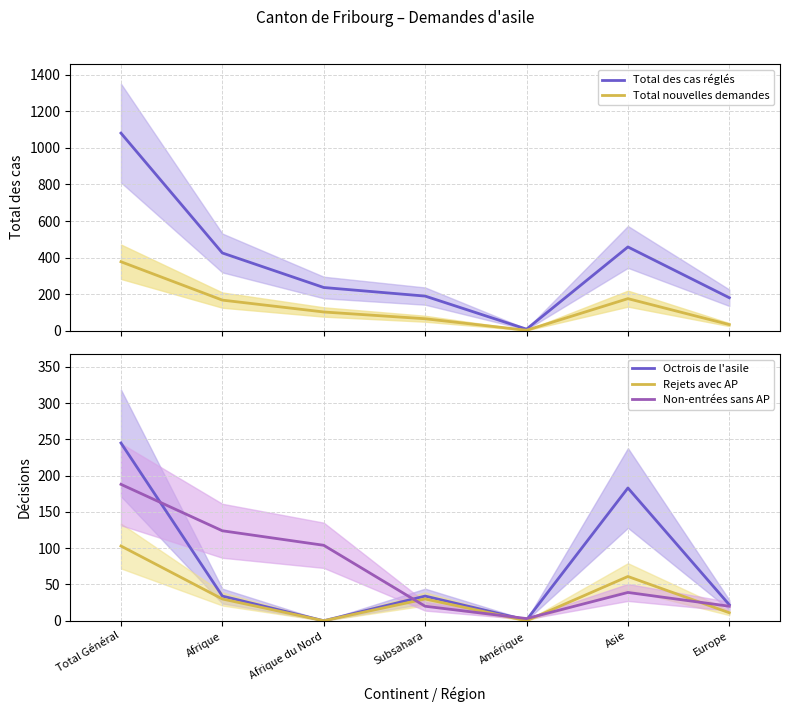

True or false: Non-entrées sans AP has a value of 124 at Afrique.

True